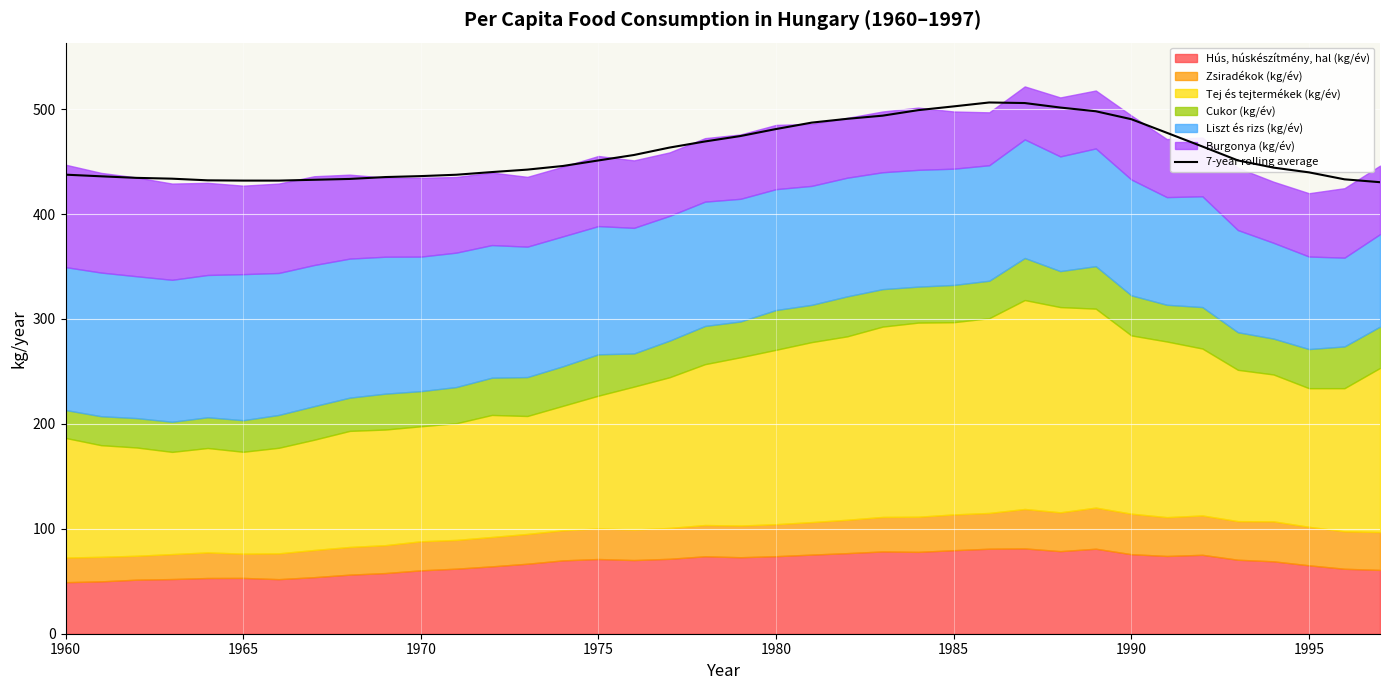

What is the maximum value for 7-year rolling average?

506.3